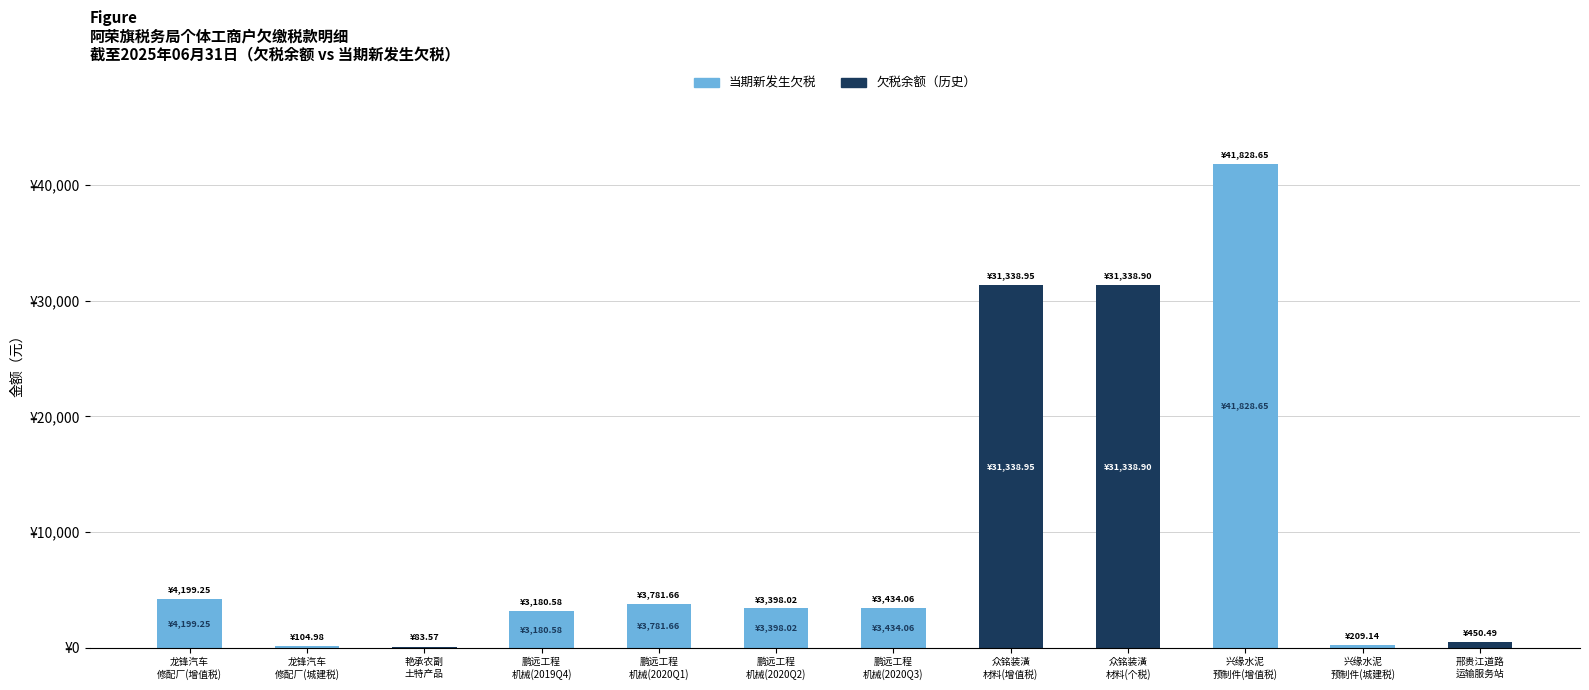

List the series in order of their peak value, highest first.

当期新发生欠税, 欠税余额（历史）